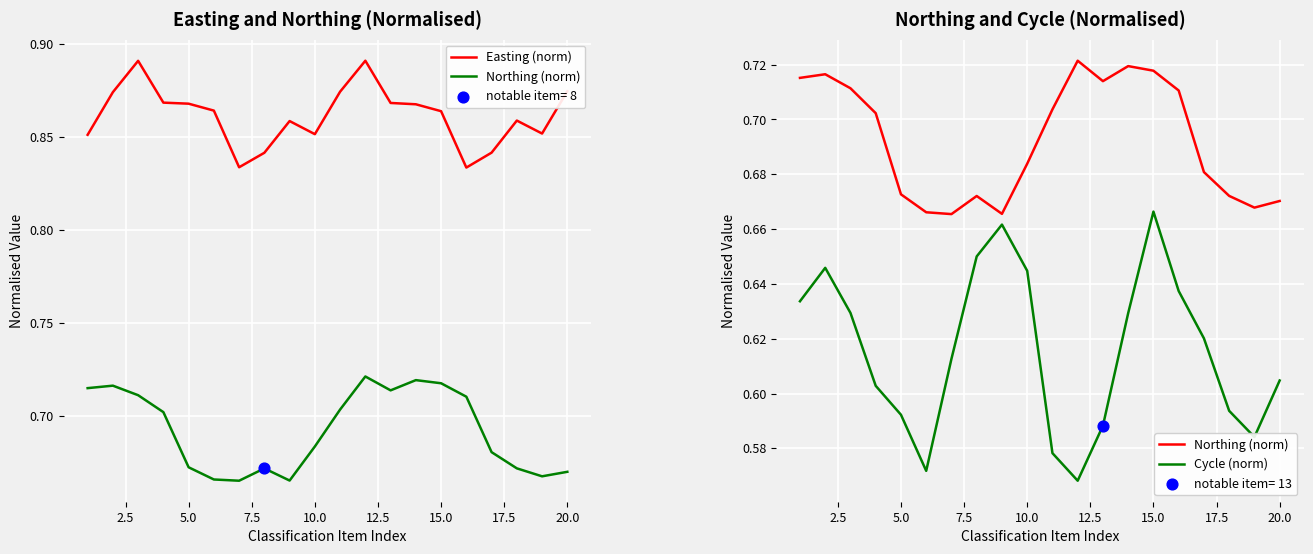

What are all the series names shown in the legend?

Easting (norm), Northing (norm), Cycle (norm)